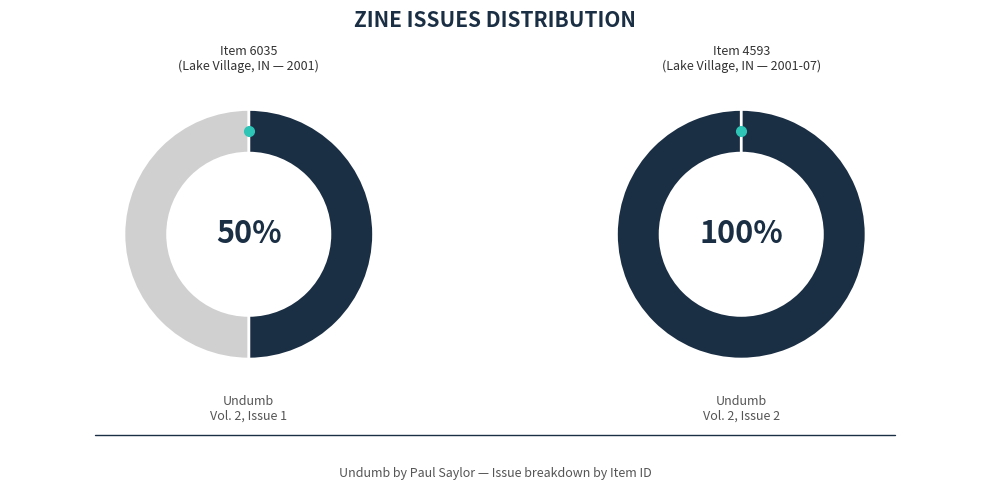

How many segments does this pie chart have?

2